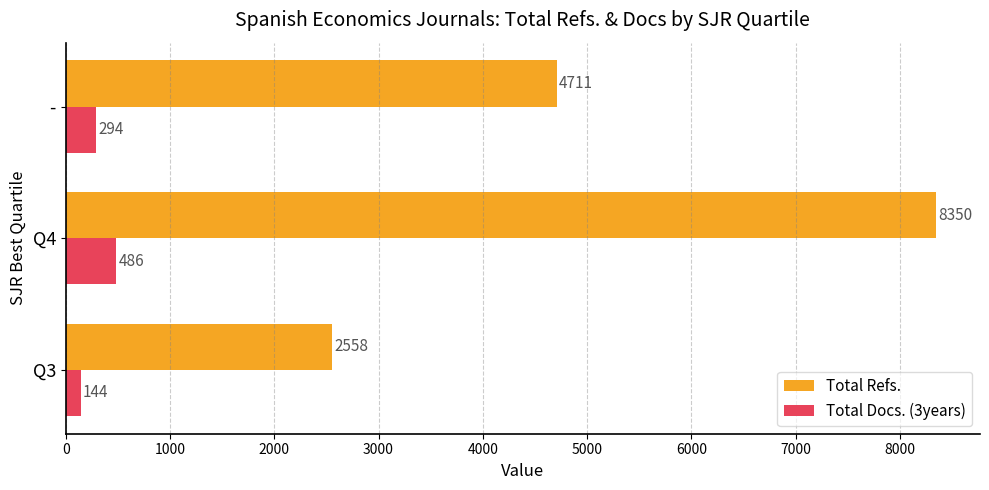

At which category is the sum across all series the highest?

Q4